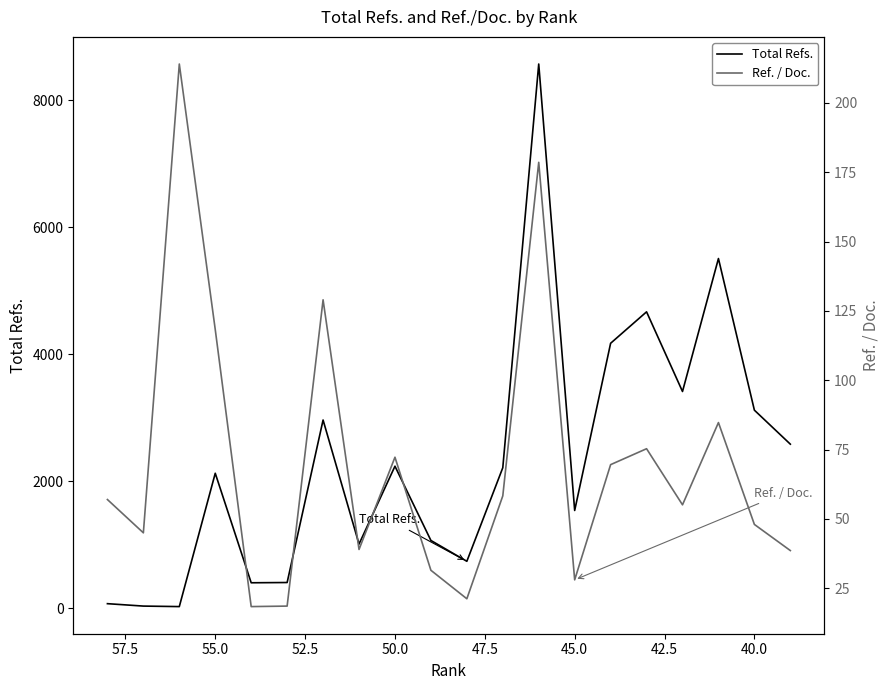

List the series in order of their peak value, lowest first.

Ref. / Doc., Total Refs.